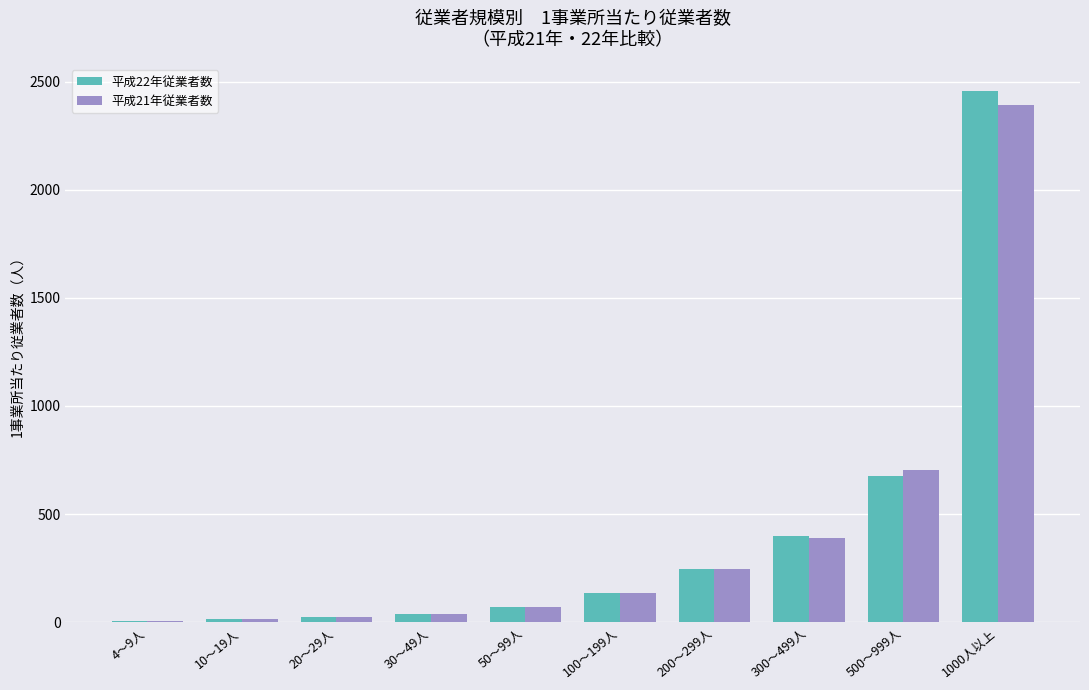

What is the sum of all 平成22年従業者数 values?

4068.3